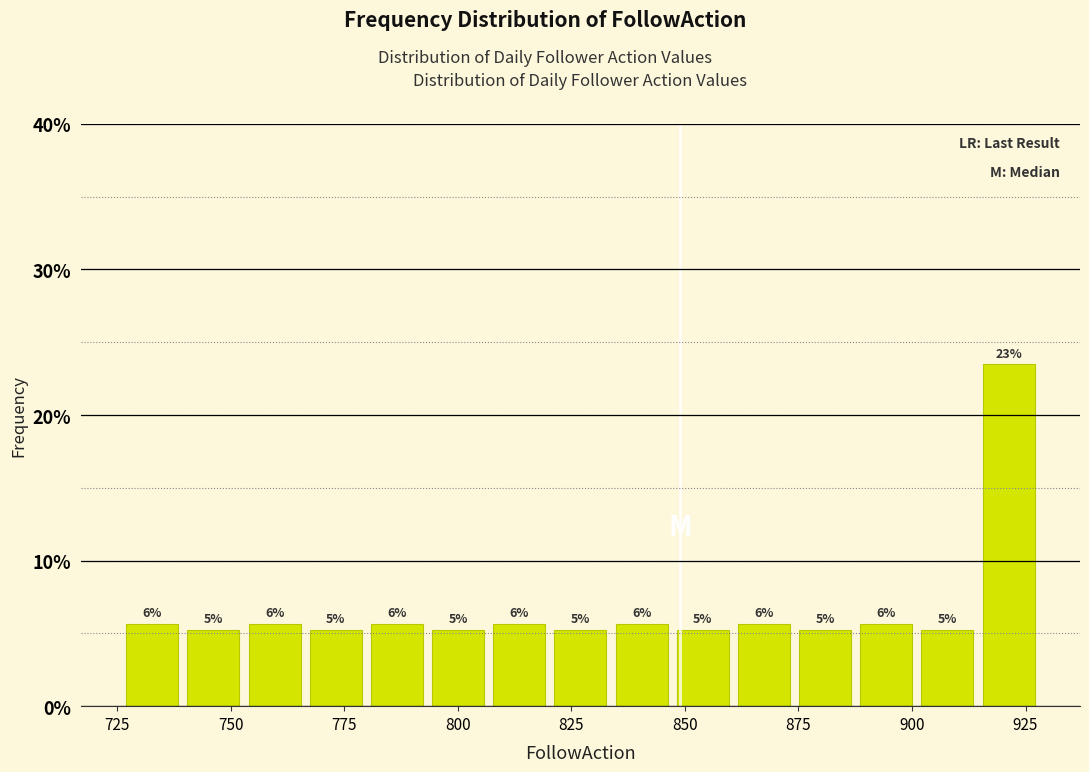

Read against the x-axis, roughly where is the centre of the tallest bar?

920